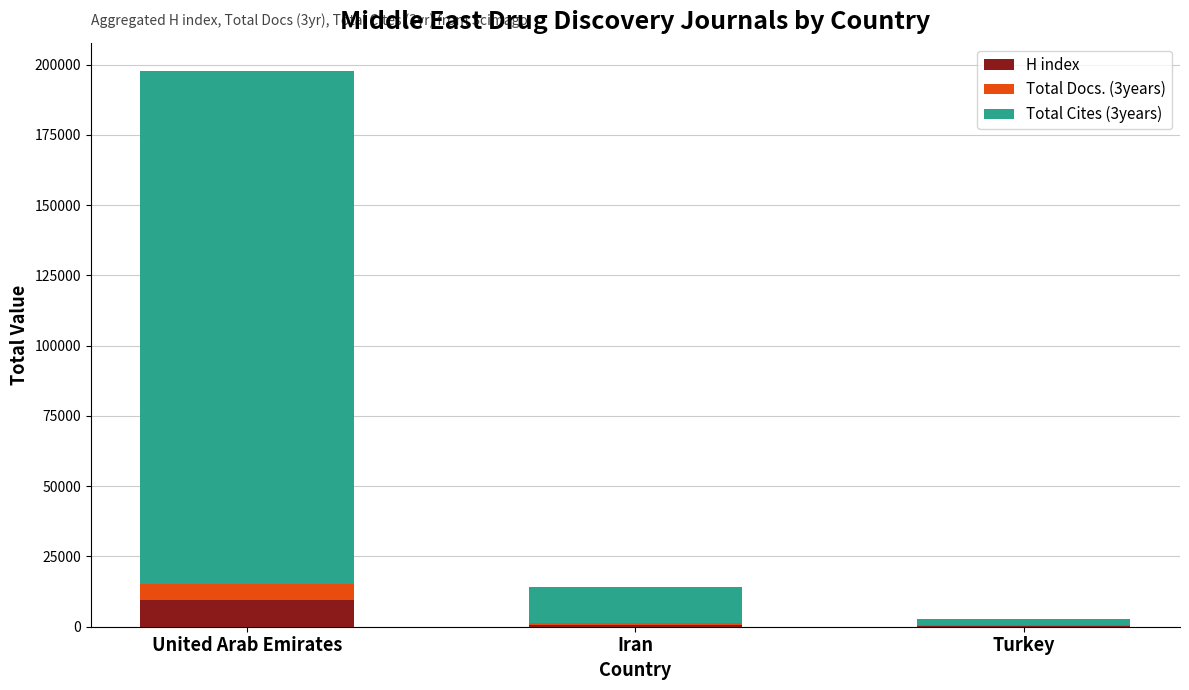

What is the approximate value of H index at United Arab Emirates?

9472